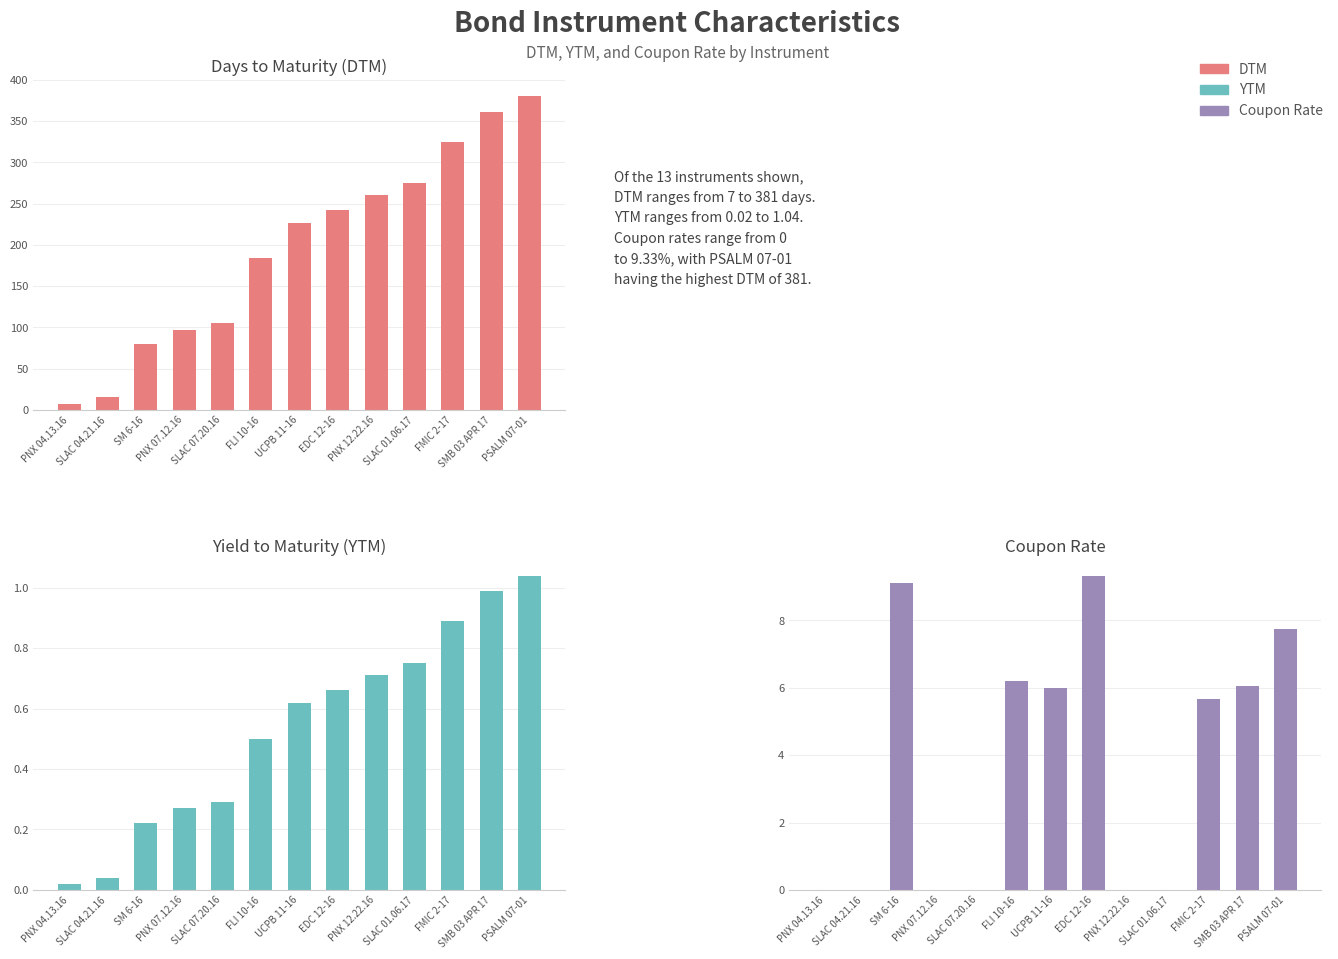

What is the difference between the YTM values at UCPB 11-16 and SM 6-16?

0.4